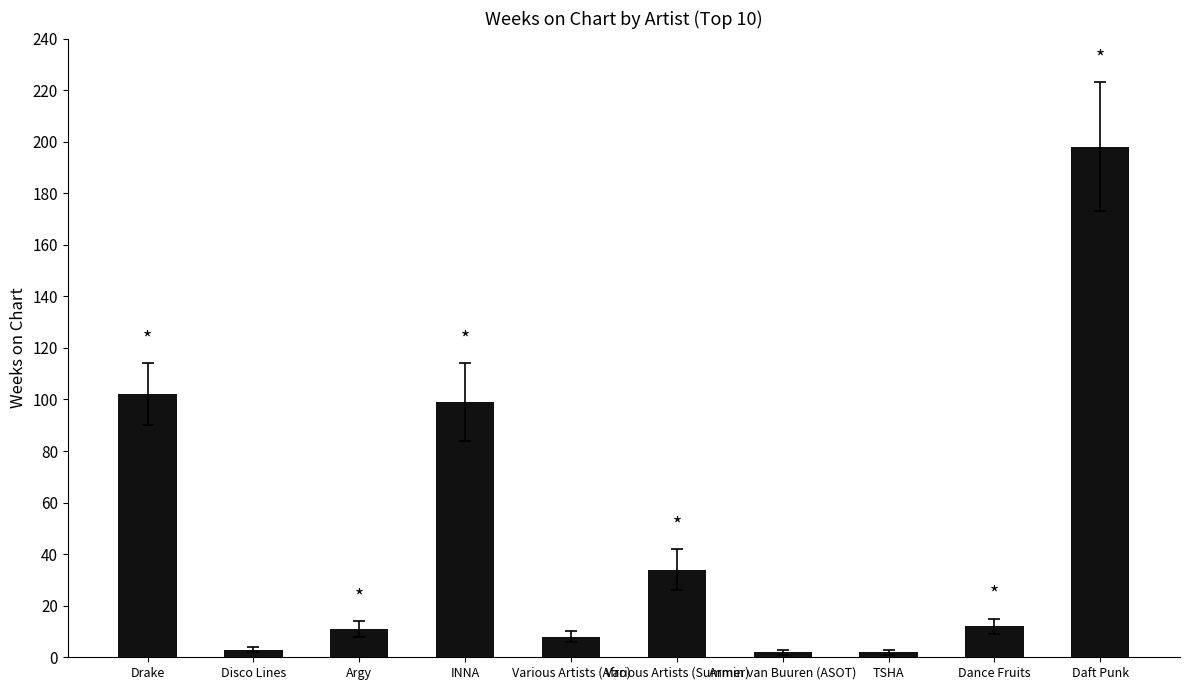

How many bars are there in total?

10